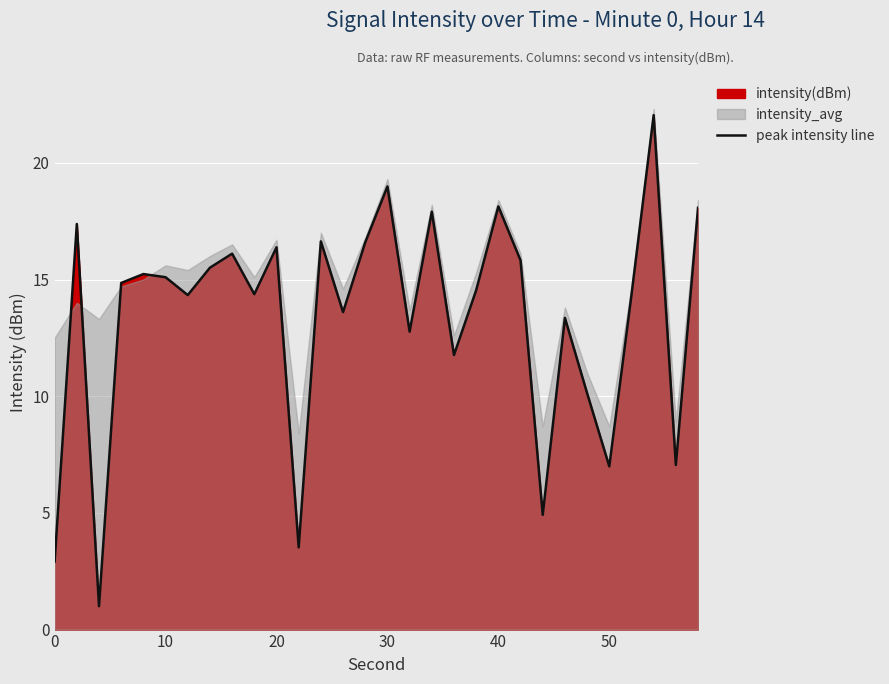

What is the difference between the maximum and minimum values?

21.0